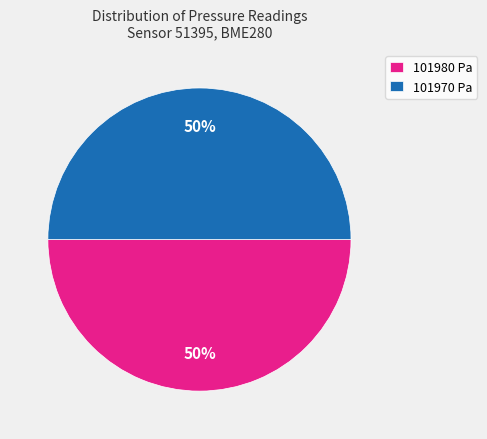

What is the ratio of the value at 101970 Pa to the value at 101980 Pa?

1.0